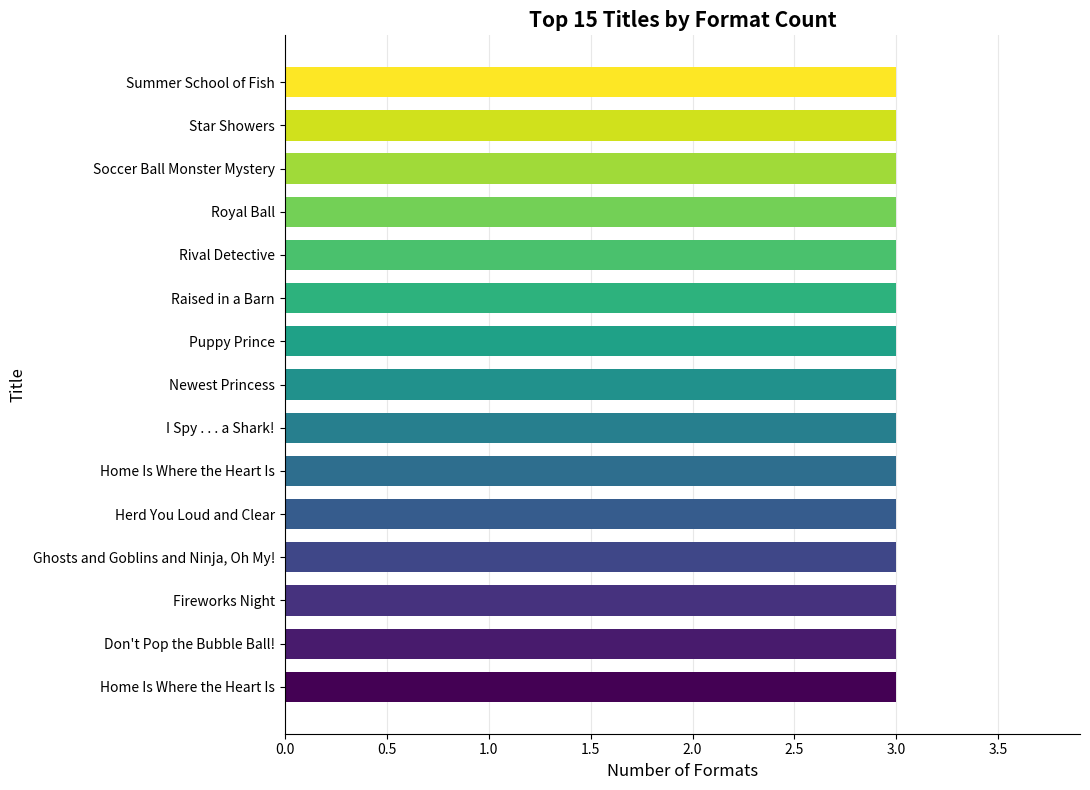

What is the label of the 4th bar from the right?

Fireworks Night